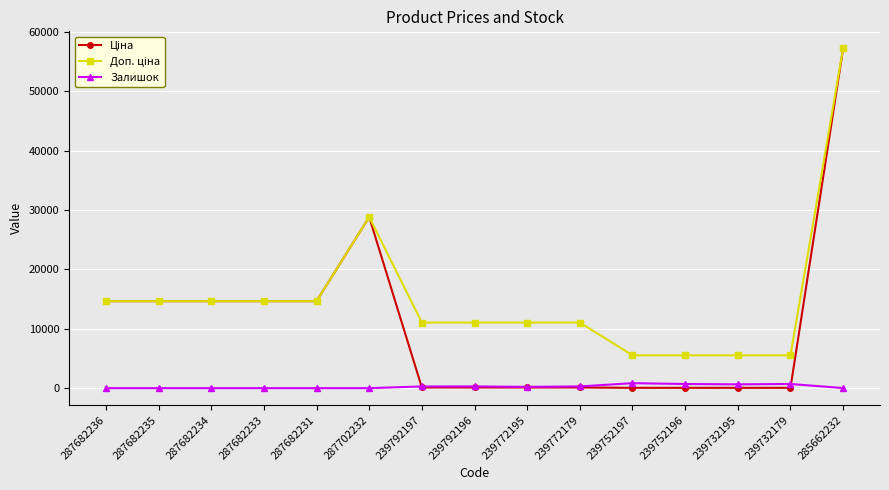

At which category is the sum across all series the highest?

285662232